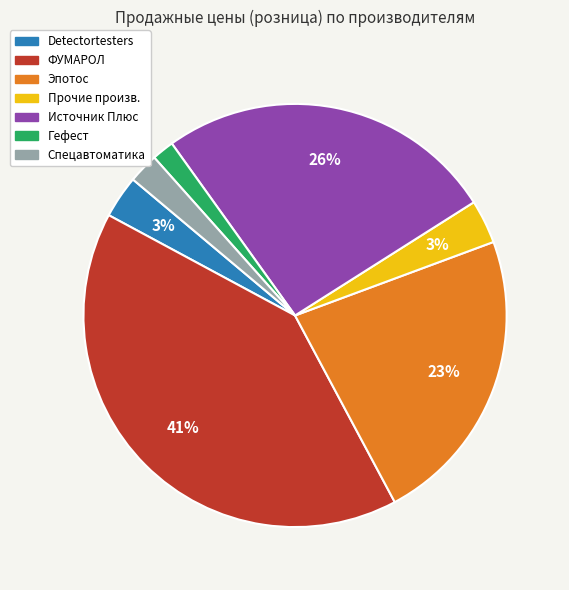

How many segments does this pie chart have?

7